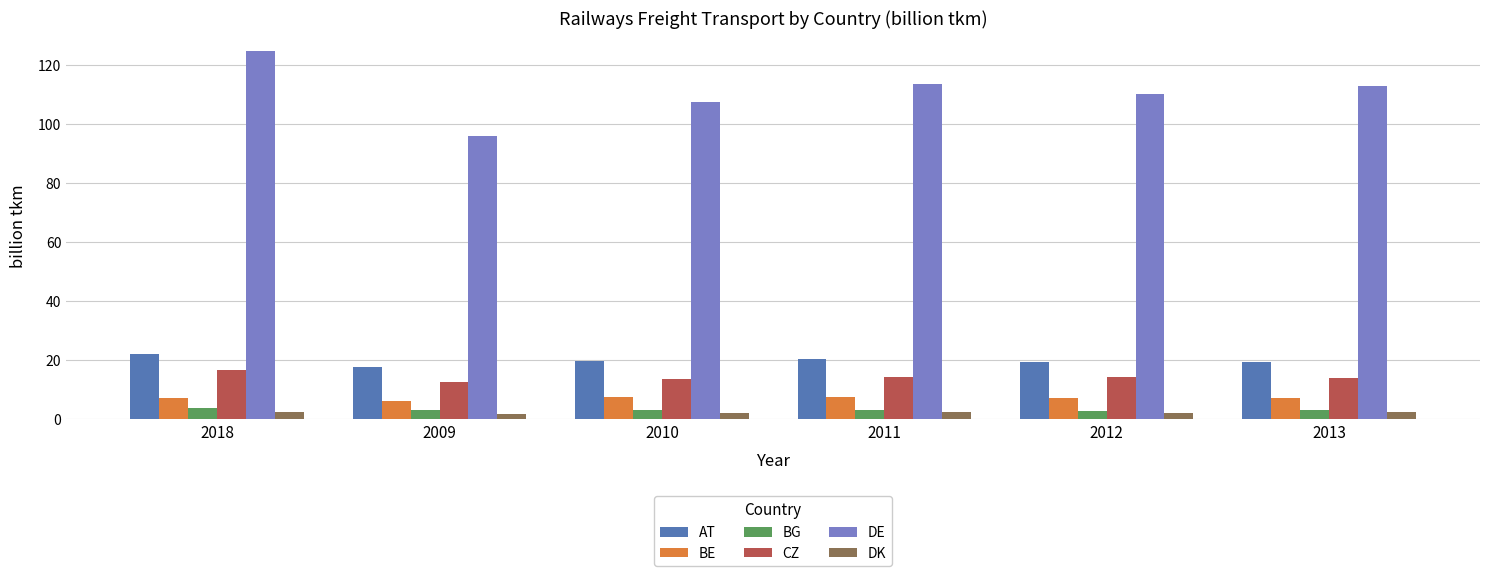

At which label does DE first exceed 112?

2018